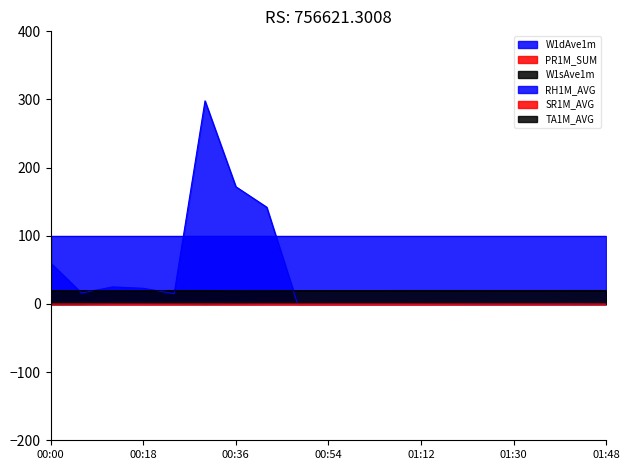

What is the smallest value displayed?

-0.1